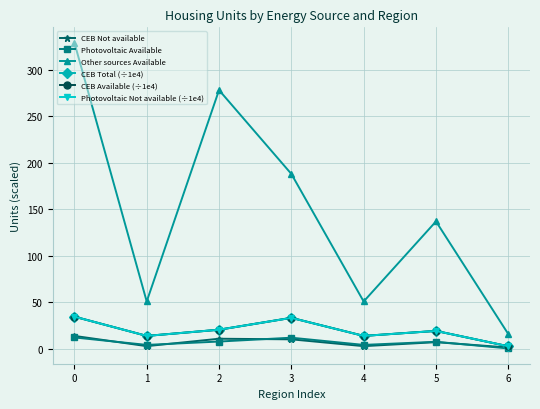

How many interior local peaks does the Other sources Available series have?

2